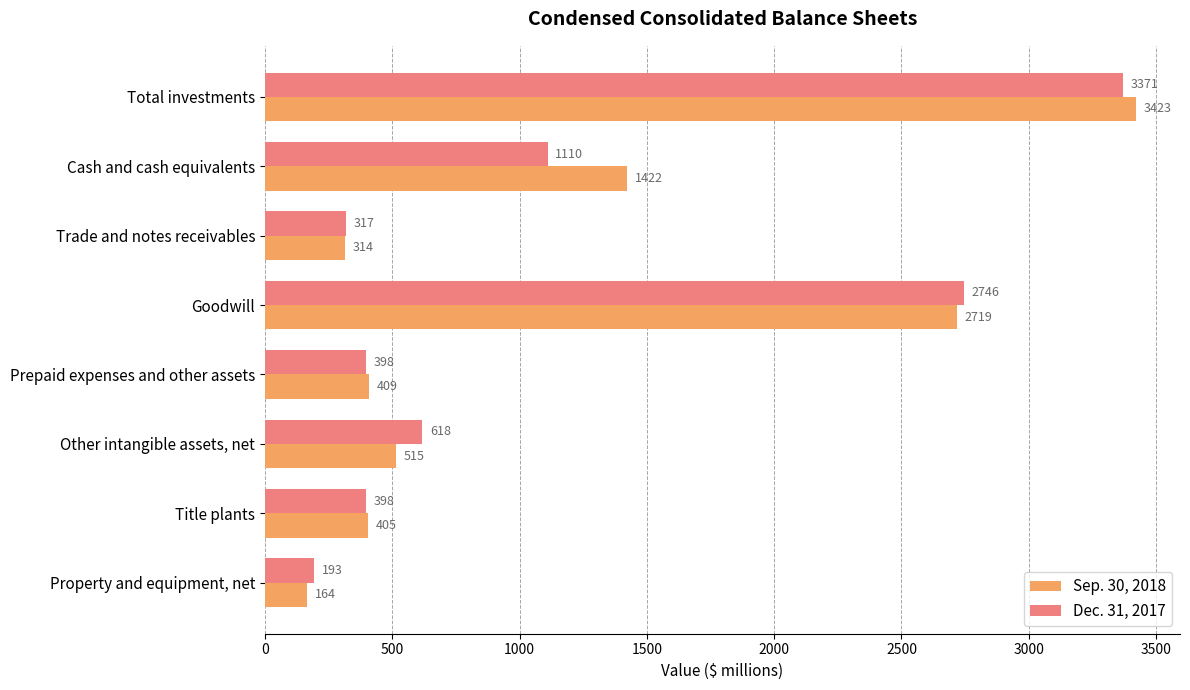

At which label does Sep. 30, 2018 reach its minimum?

Property and equipment, net